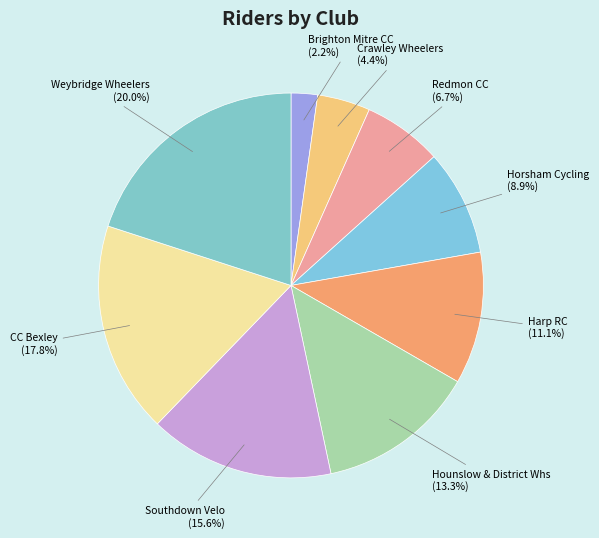

To the nearest percent, what percentage of the pie is Hounslow & District Whs?

13%